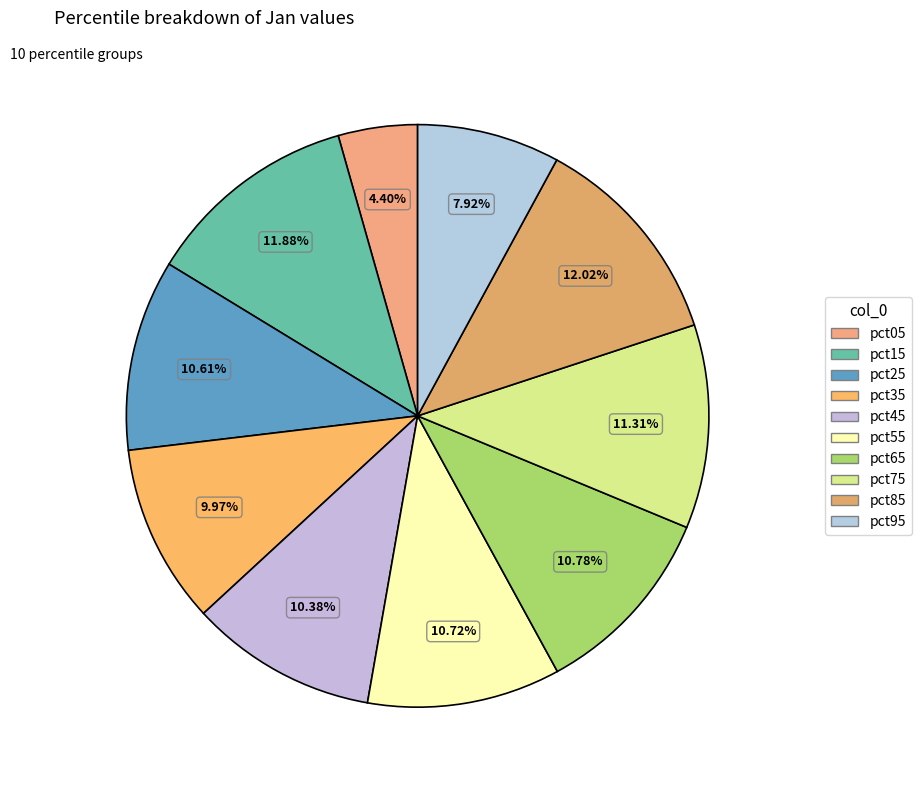

How many segments does this pie chart have?

10